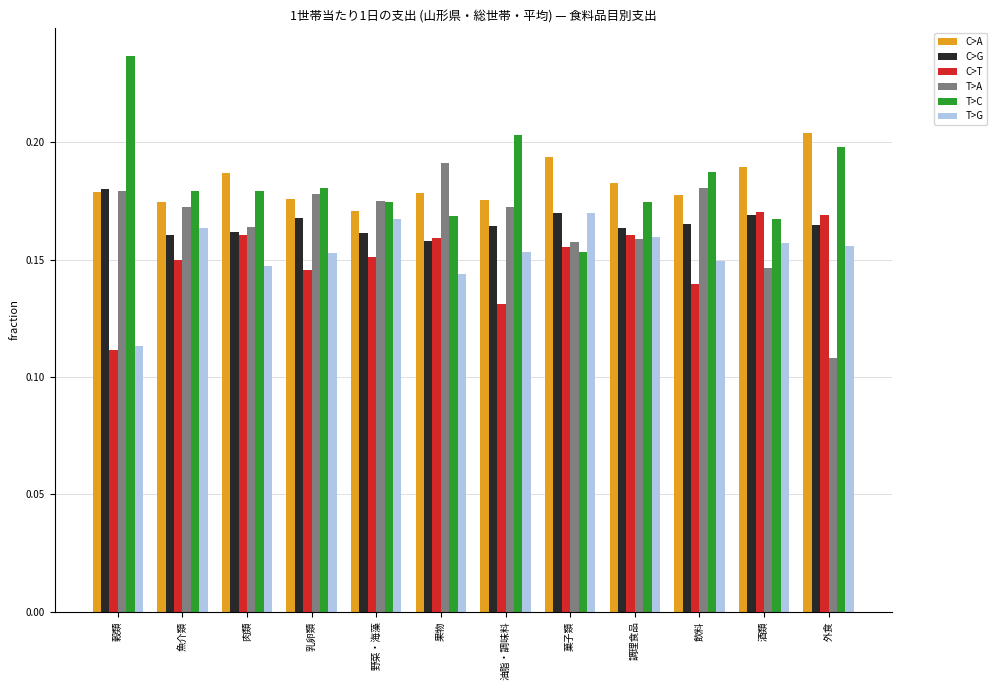

Between 肉類 and 外食, which series saw the biggest shift?

T>A